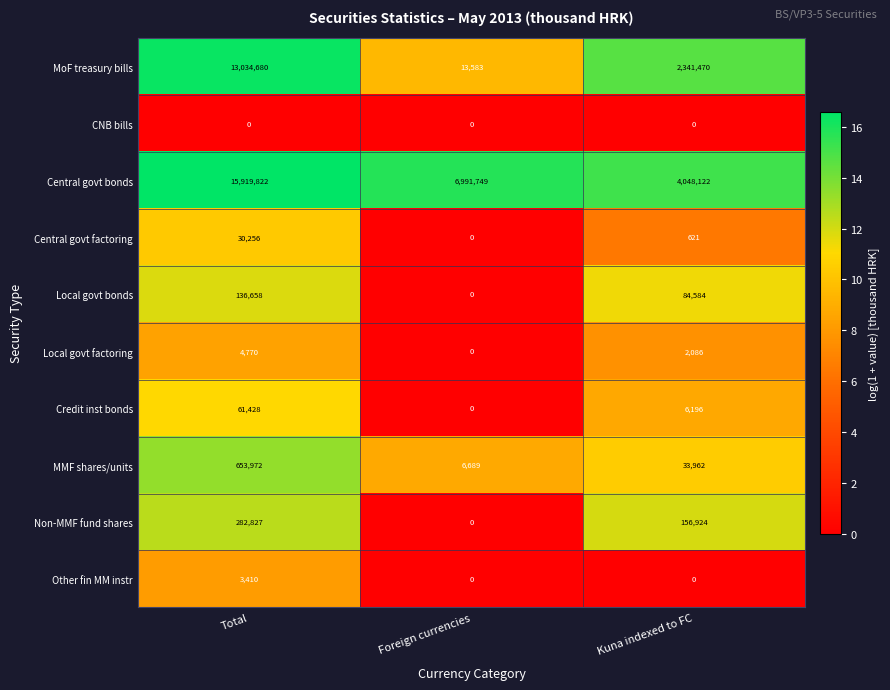

Rank the series at Total from highest to lowest value.

Central govt bonds, MoF treasury bills, MMF shares/units, Non-MMF fund shares, Local govt bonds, Credit inst bonds, Central govt factoring, Local govt factoring, Other fin MM instr, CNB bills